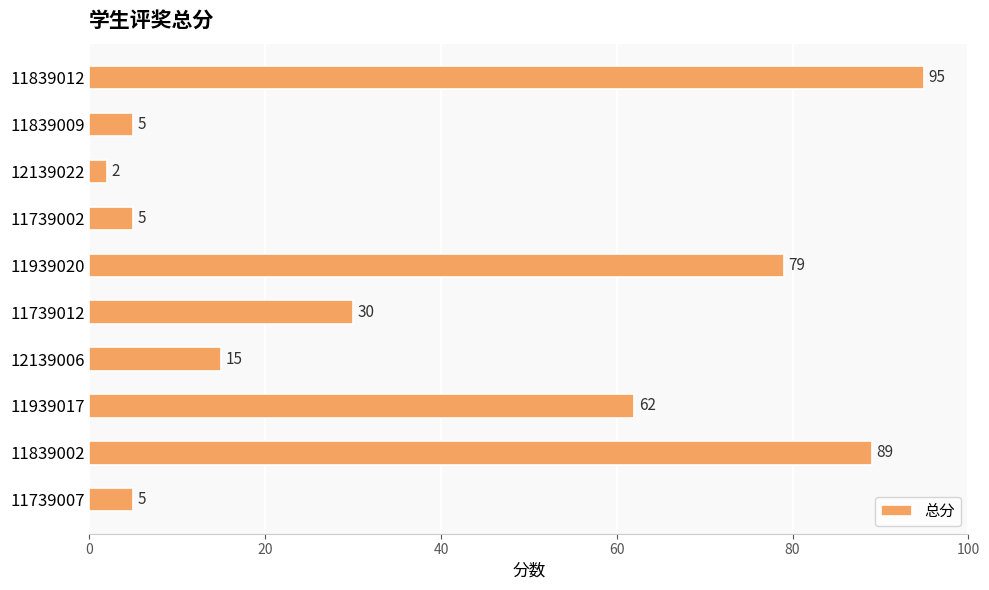

The chart shows a value of 124 at 11939020. True or false?

False